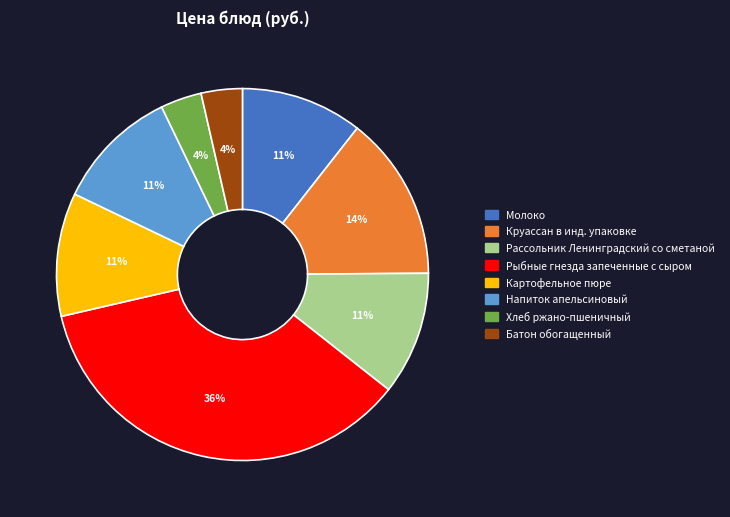

How many slices are in this pie chart?

8